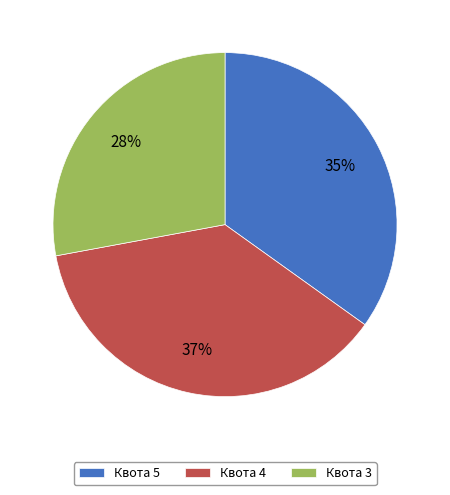

How many slices are in this pie chart?

3